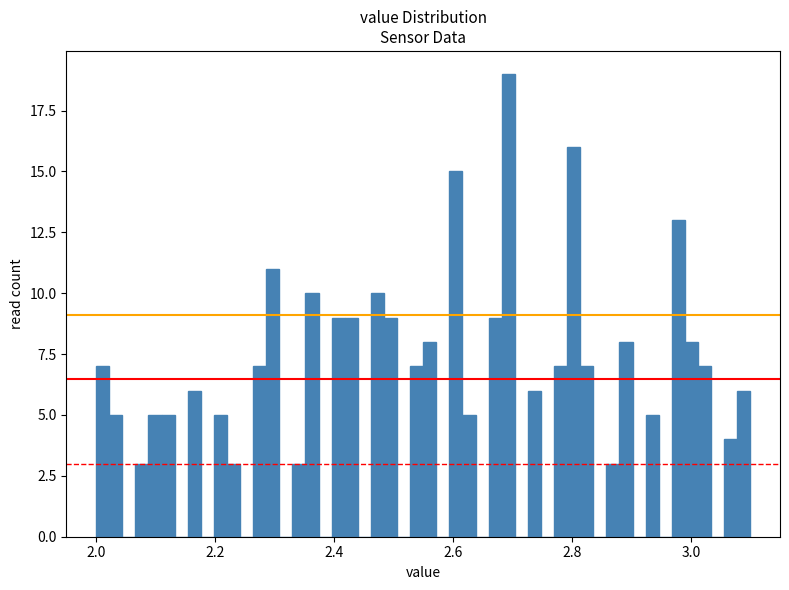

Read against the x-axis, roughly where is the centre of the tallest bar?

2.70